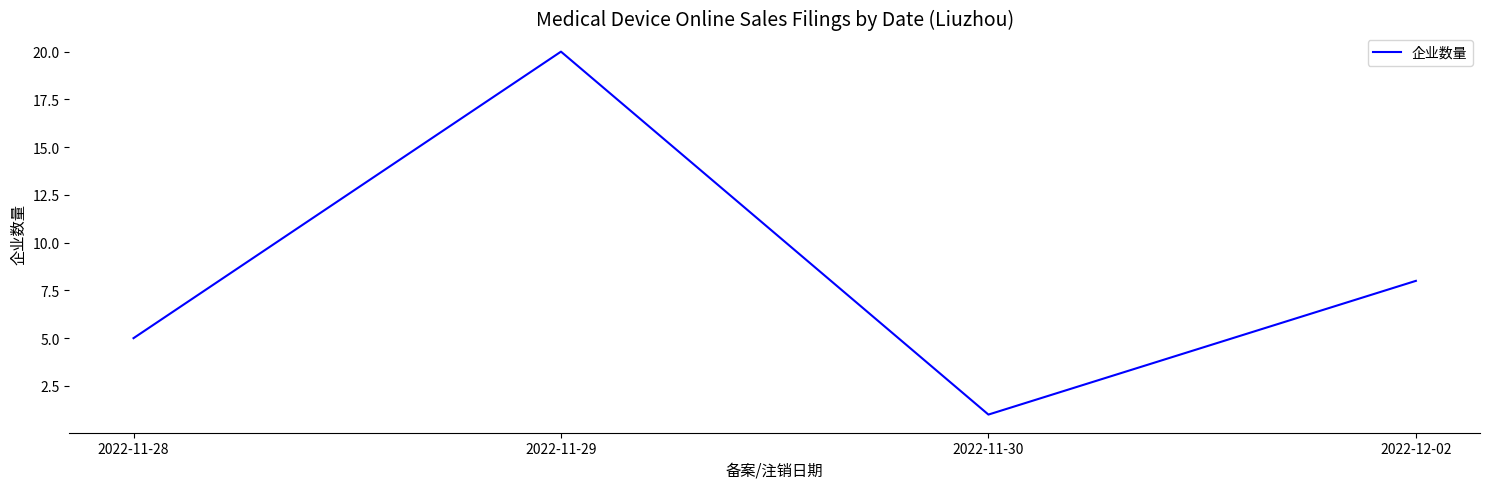

How many values are between 5 and 20?

3